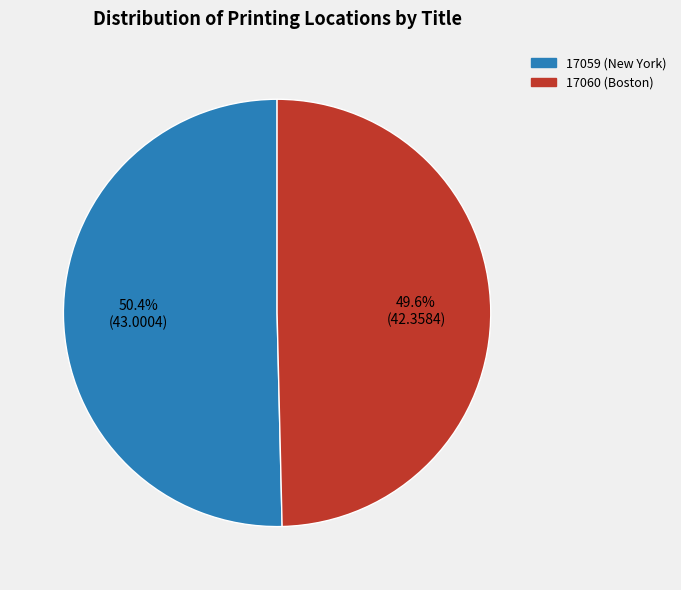

To the nearest percent, what is the average slice percentage?

50%